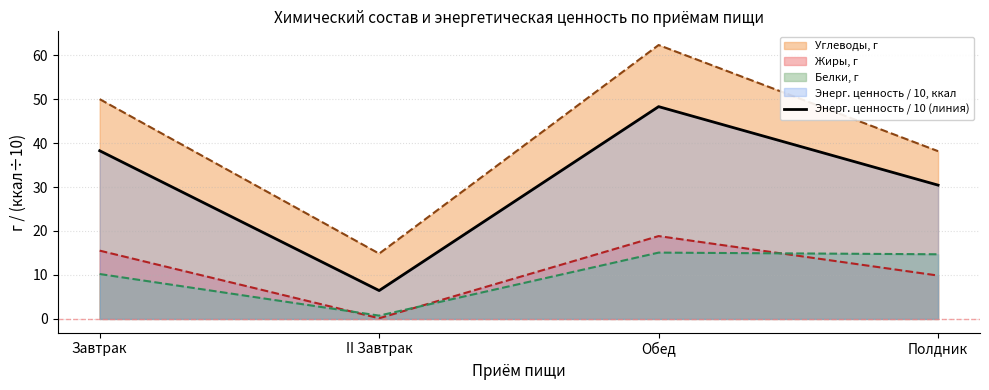

How many categories are shown in the chart?

4